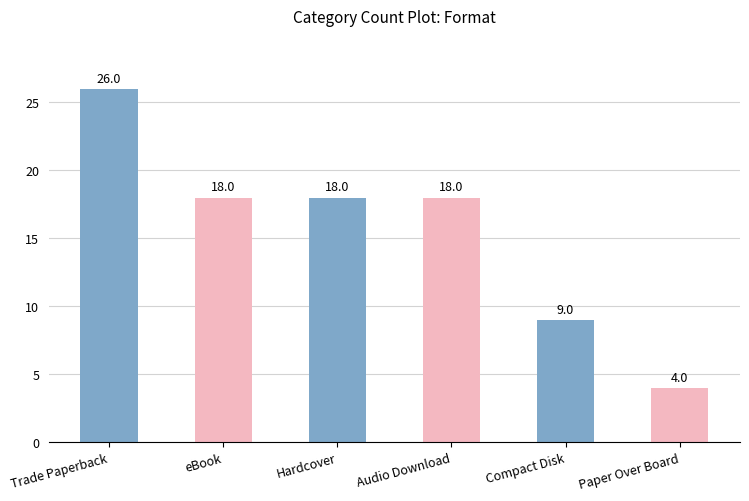

What is the difference between the second highest and second lowest values?

9